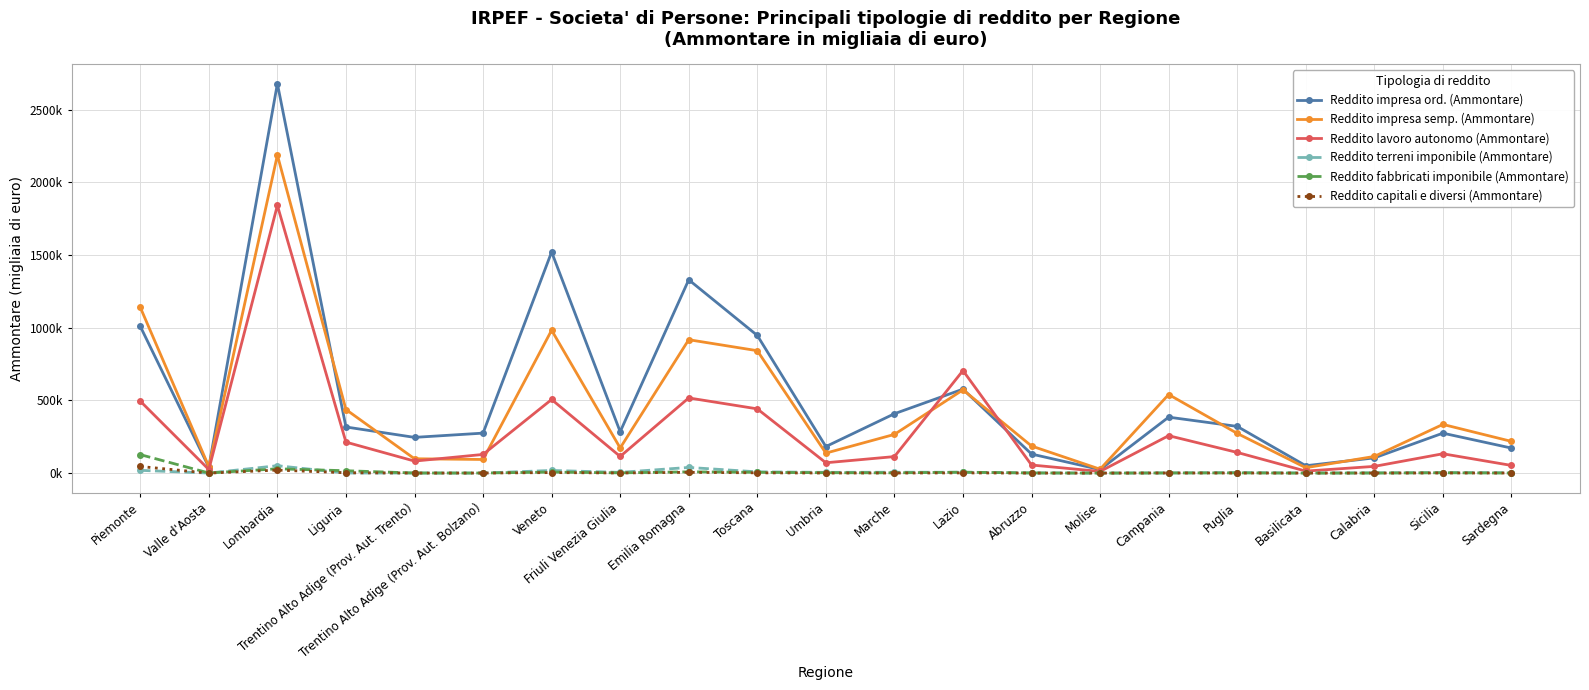

What are all the series names shown in the legend?

Reddito impresa ord. (Ammontare), Reddito impresa semp. (Ammontare), Reddito lavoro autonomo (Ammontare), Reddito terreni imponibile (Ammontare), Reddito fabbricati imponibile (Ammontare), Reddito capitali e diversi (Ammontare)